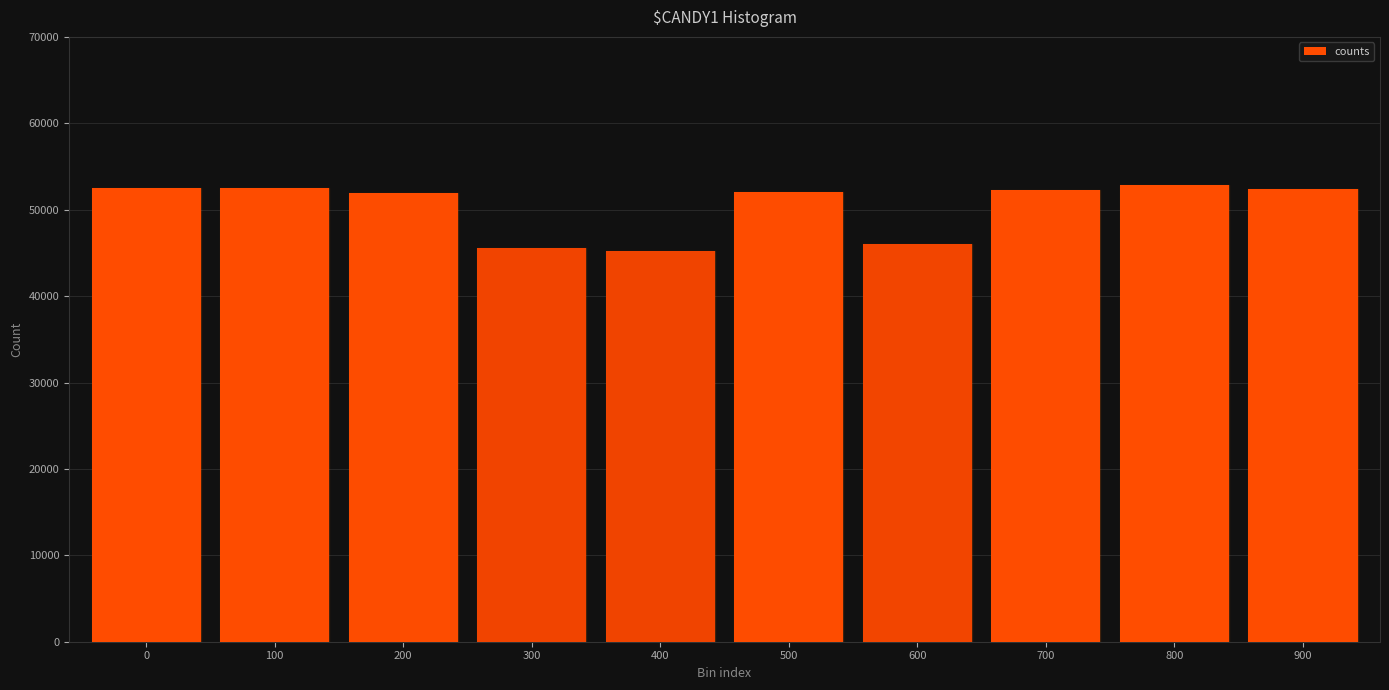

What is the sum of the values at 600 and 800?

98775